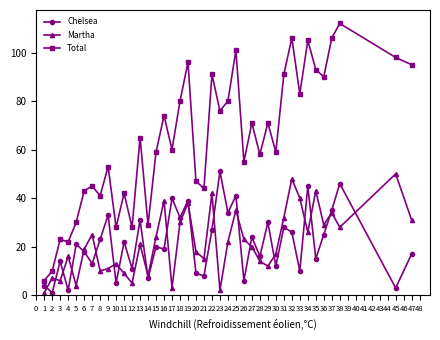

At how many categories does at least one series exceed 62?

20